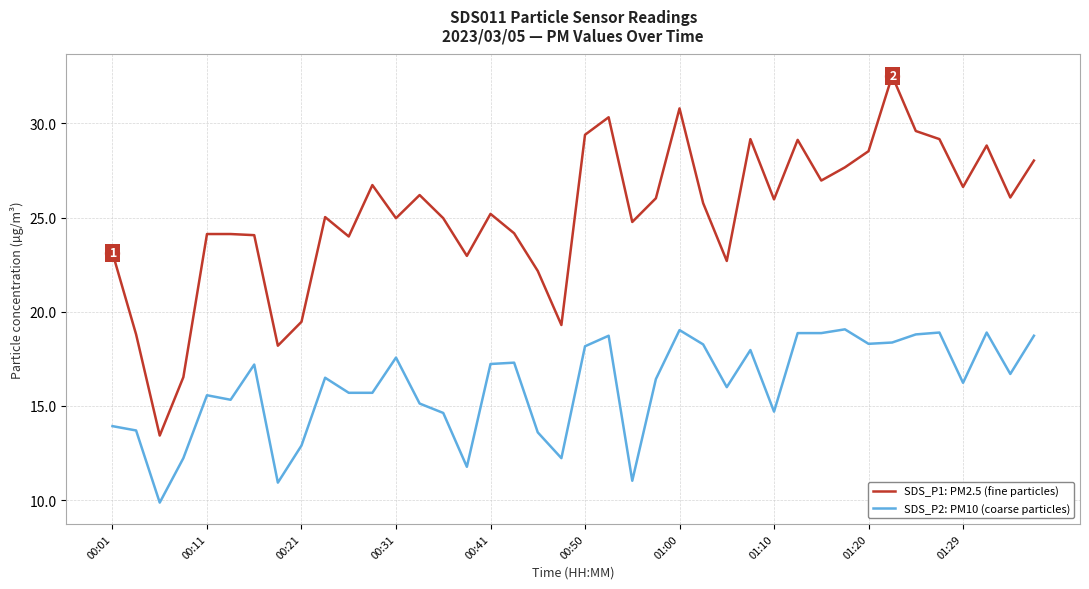

True or false: SDS_P1: PM2.5 (fine particles) and SDS_P2: PM10 (coarse particles) cross at least once.

False